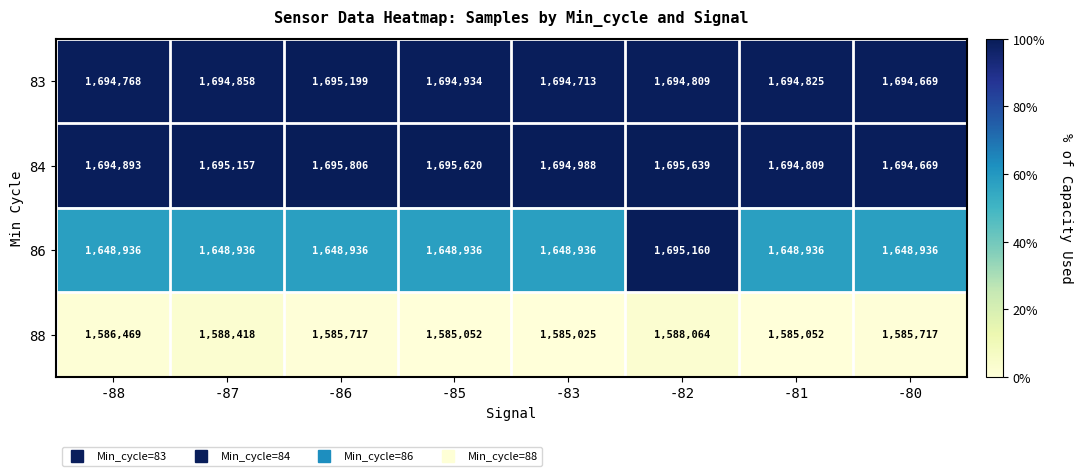

The value of 83 at -81 is 850033. True or false?

False